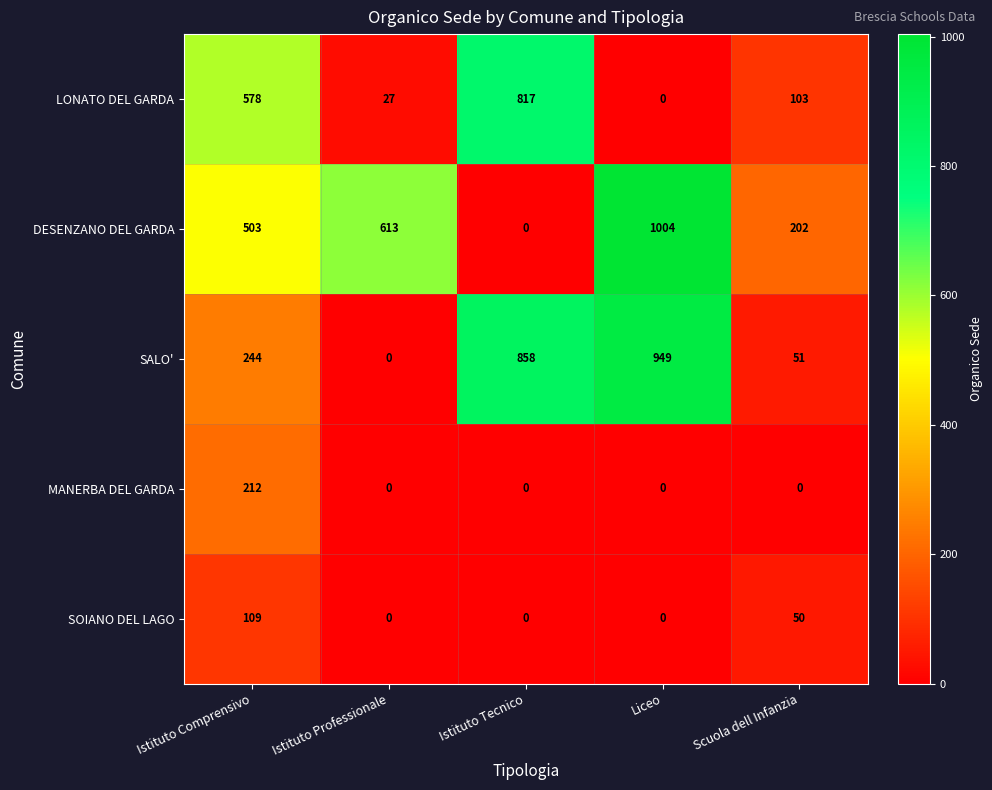

At how many categories does at least one series exceed 905?

1